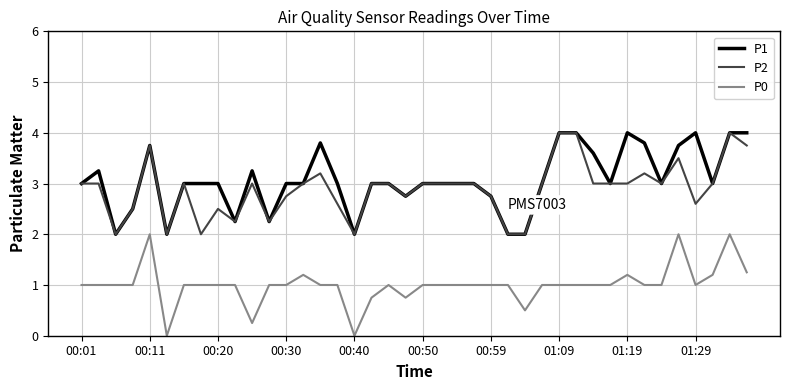

What is the maximum value shown in the chart?

4.0